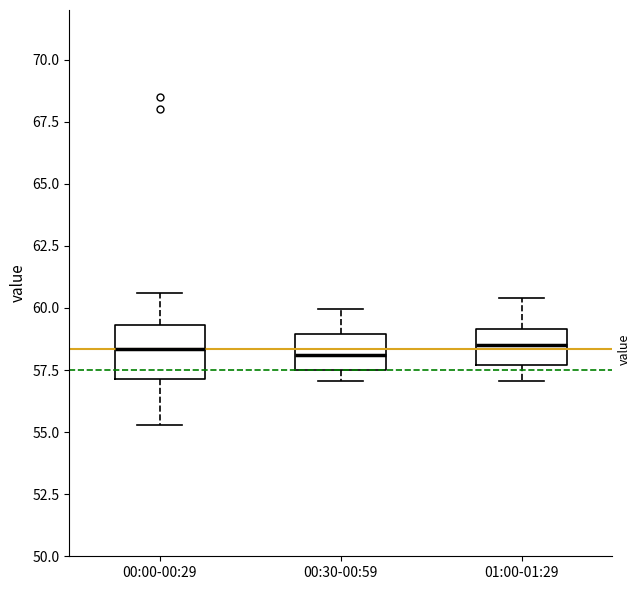

Where is the upper edge of the box for 01:00-01:29 on the y-axis? The values are not printed on the chart, so give them approximately, as read against the axis.

59.0